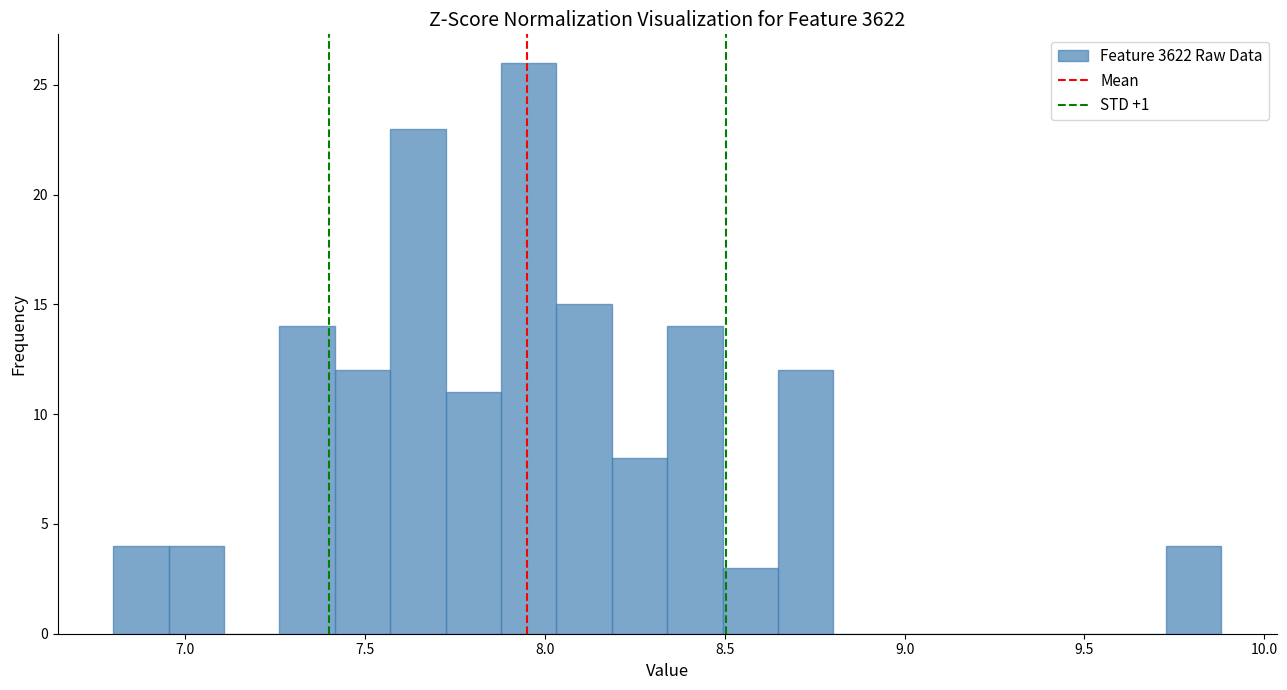

Around what value on the x-axis is the tallest bar? Give the approximate position of its centre, as read against the axis.

7.95